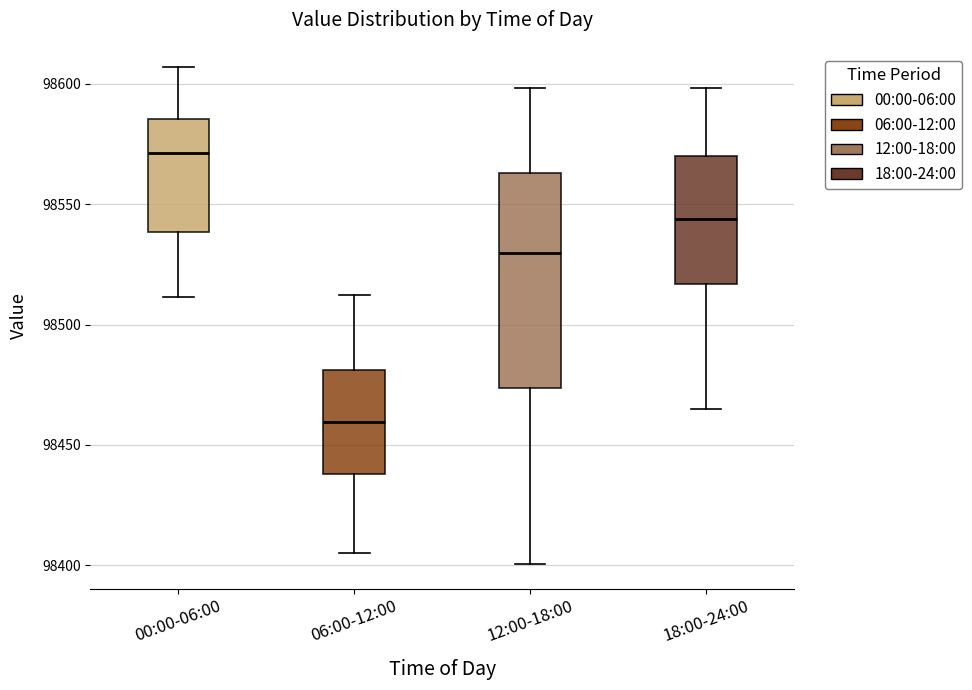

Which box's median line is the highest?

00:00-06:00